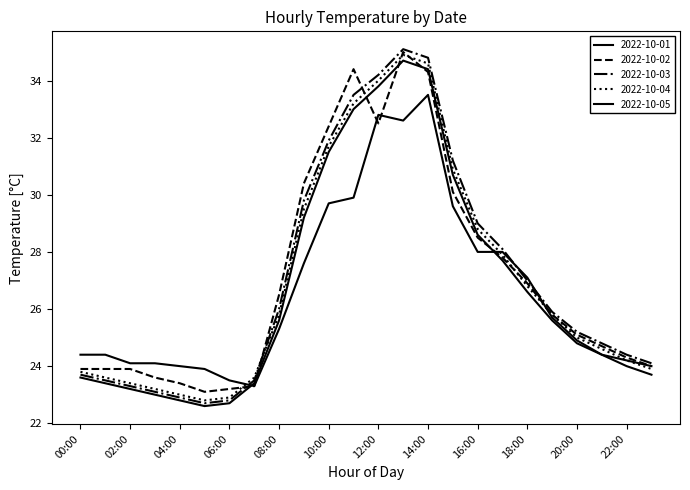

At which category is the sum across all series the highest?

13:00